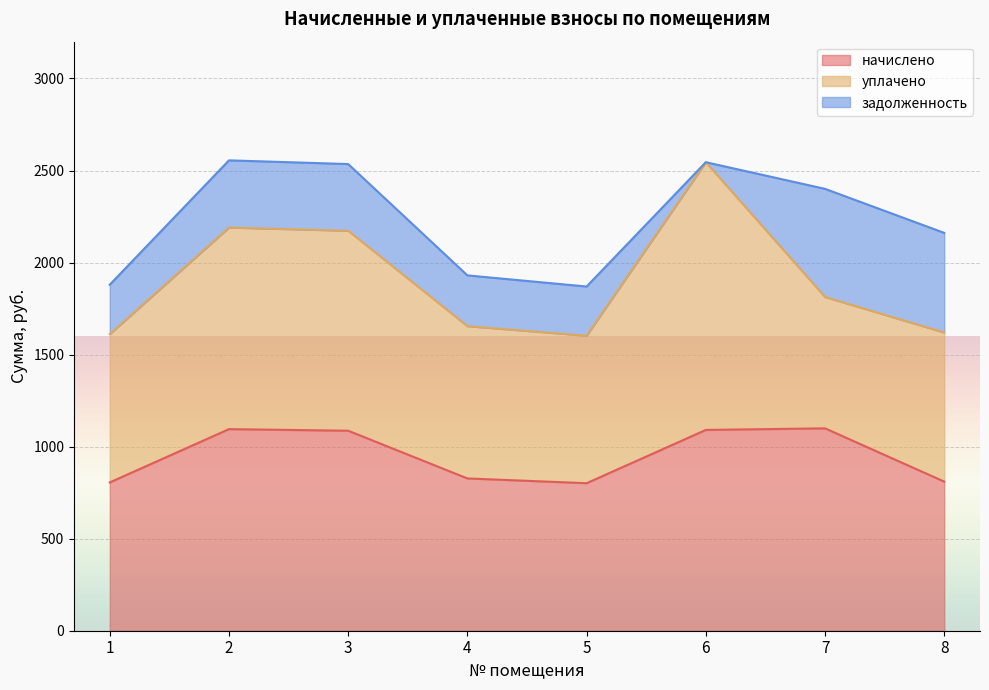

What is the sum of the уплачено values at 4 and 3?

1913.8